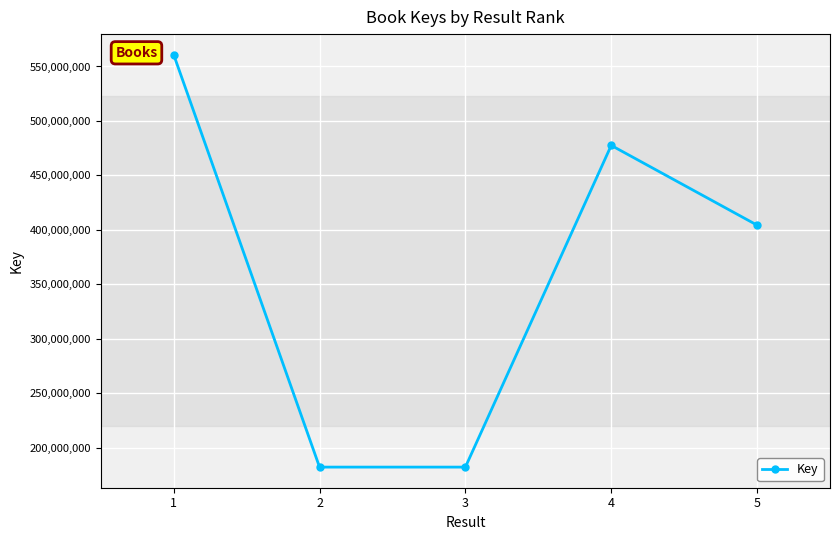

True or false: there are more than 0 points higher than both neighbors.

True